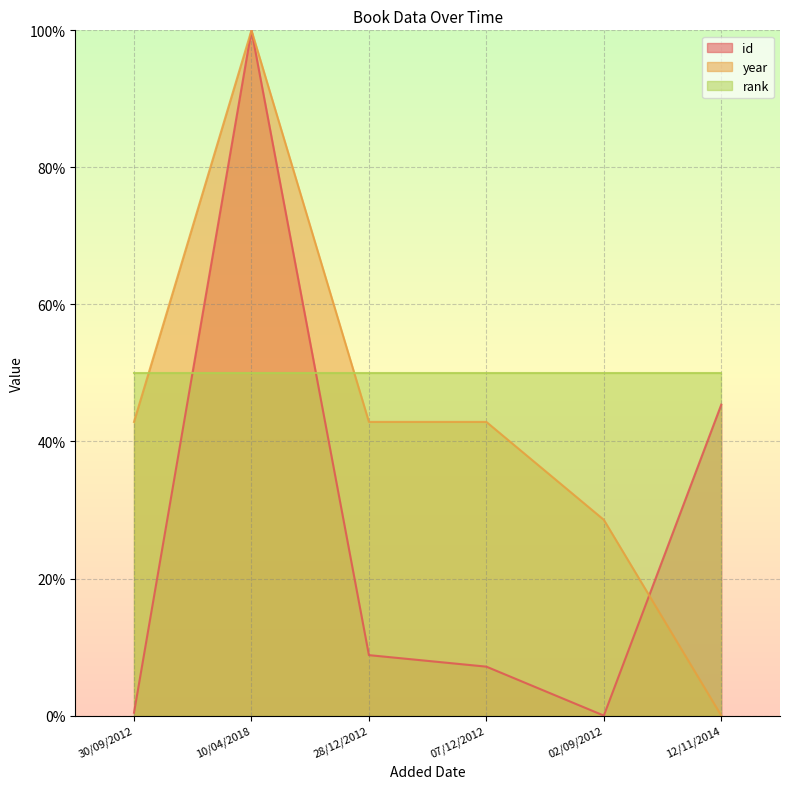

Where does the id series first go above 8?

10/04/2018